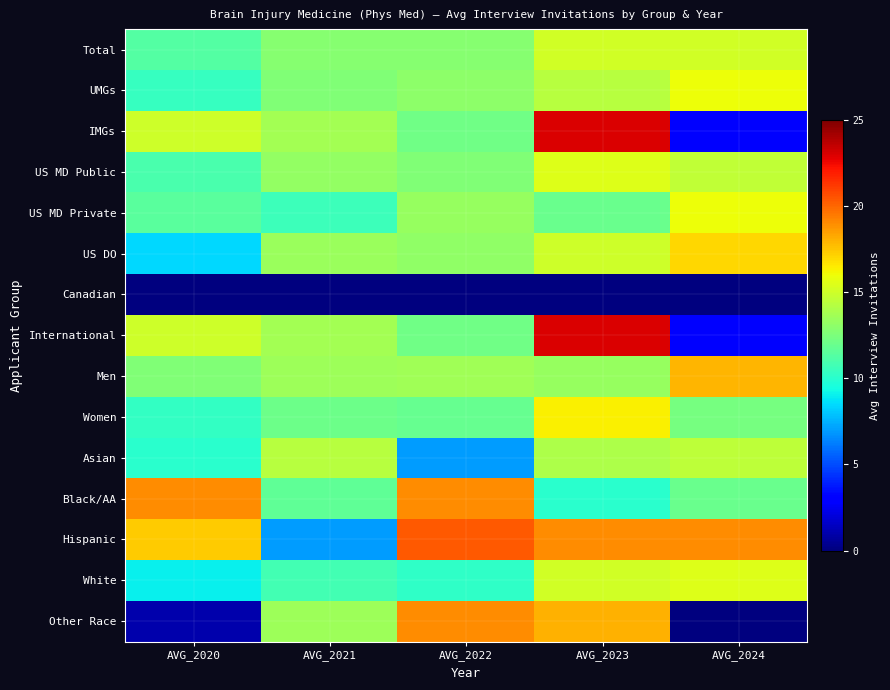

How many categories are shown in the chart?

5